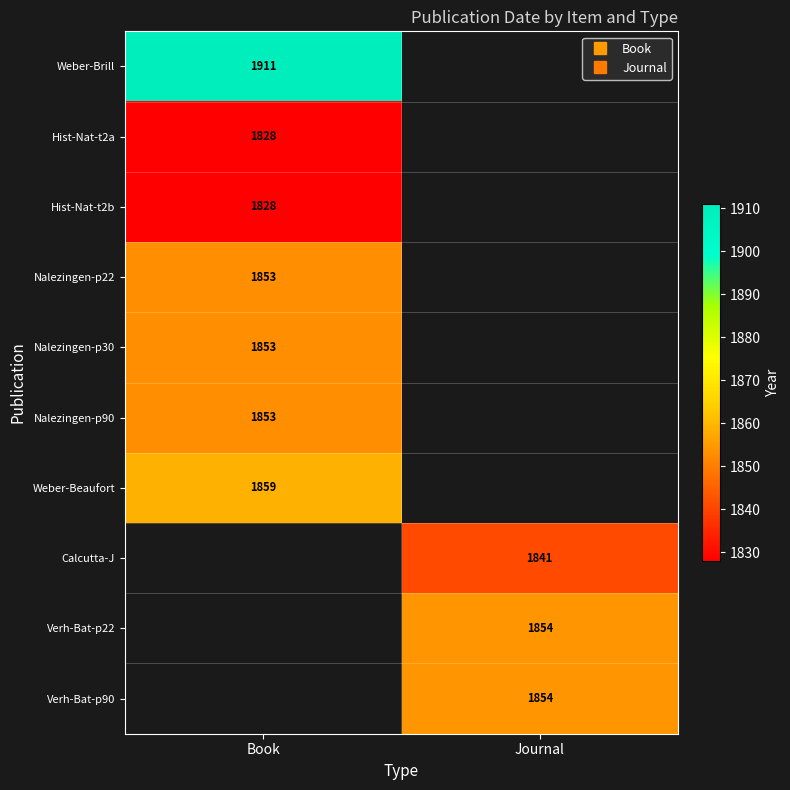

At which label does Calcutta-J reach its peak?

Book